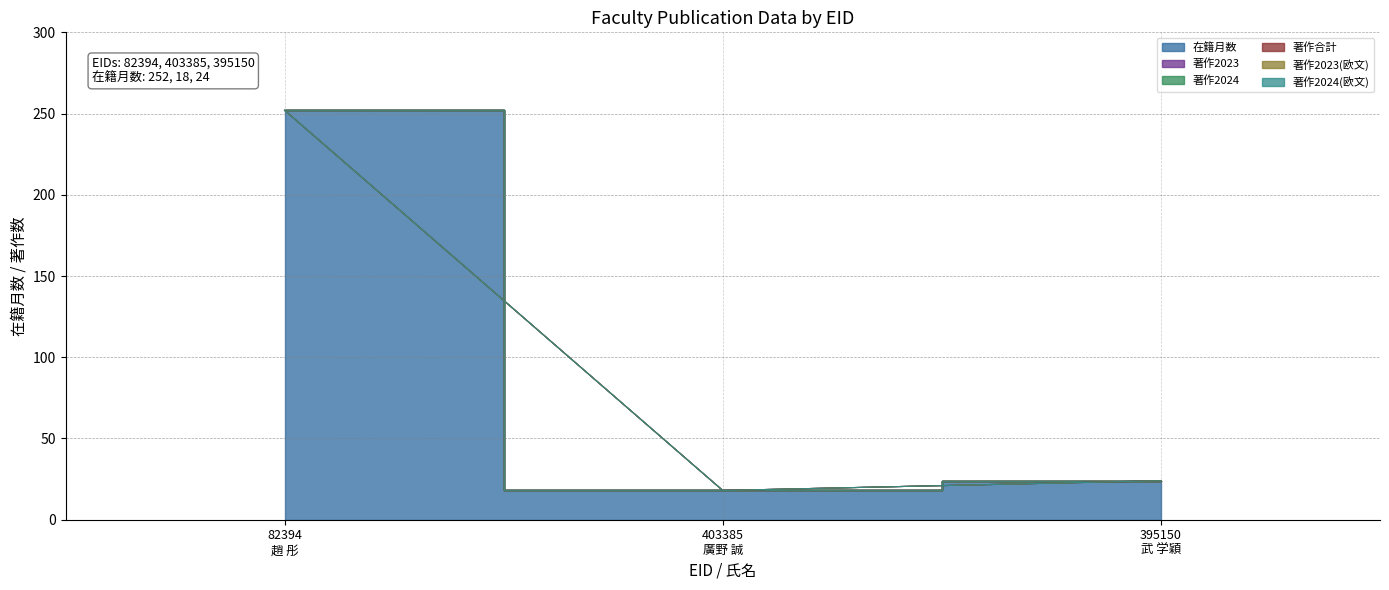

How many lines are shown in the chart?

6